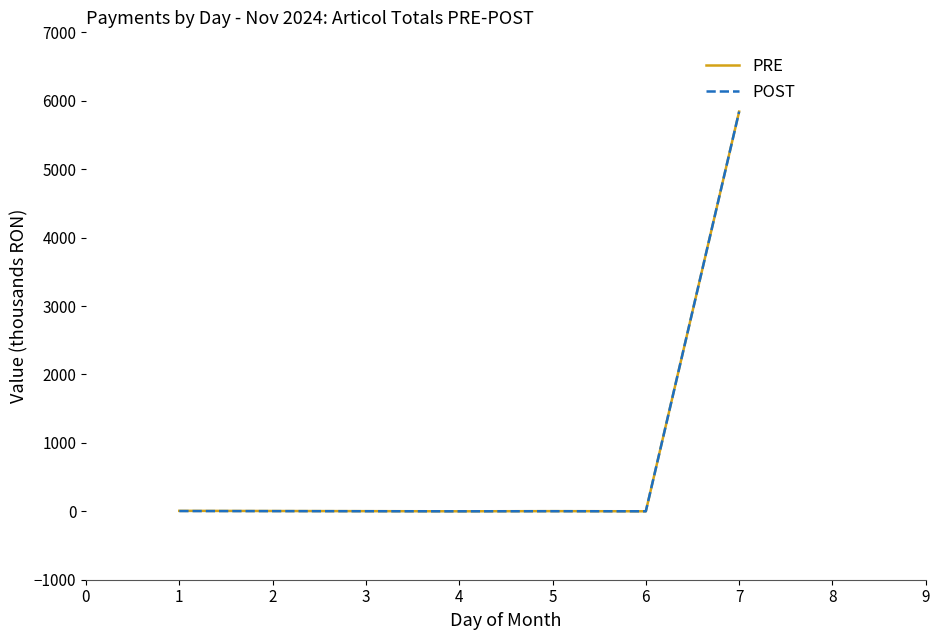

Which series changed the most between 1 and 7?

POST